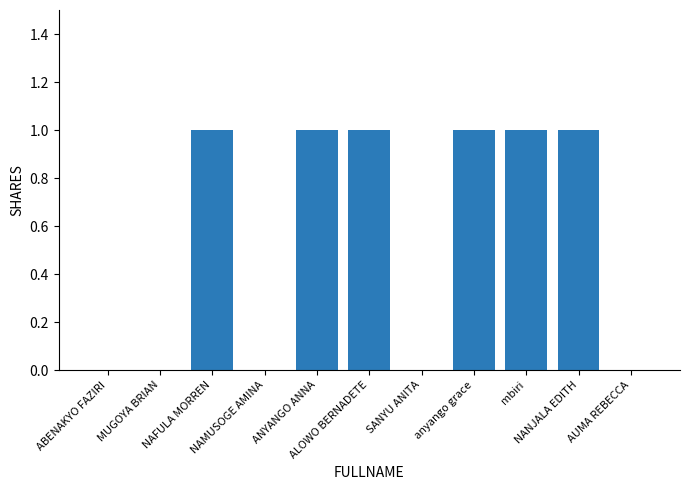

What is the sum of all values?

6